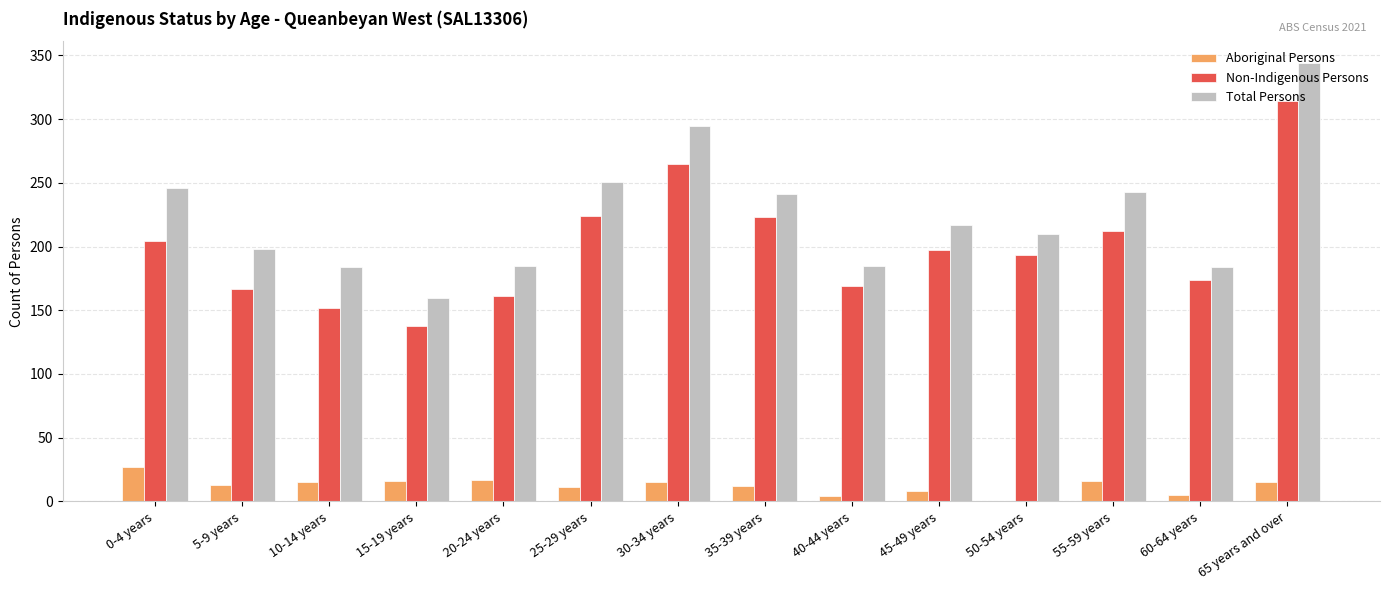

Which series has the largest total across all categories?

Total Persons